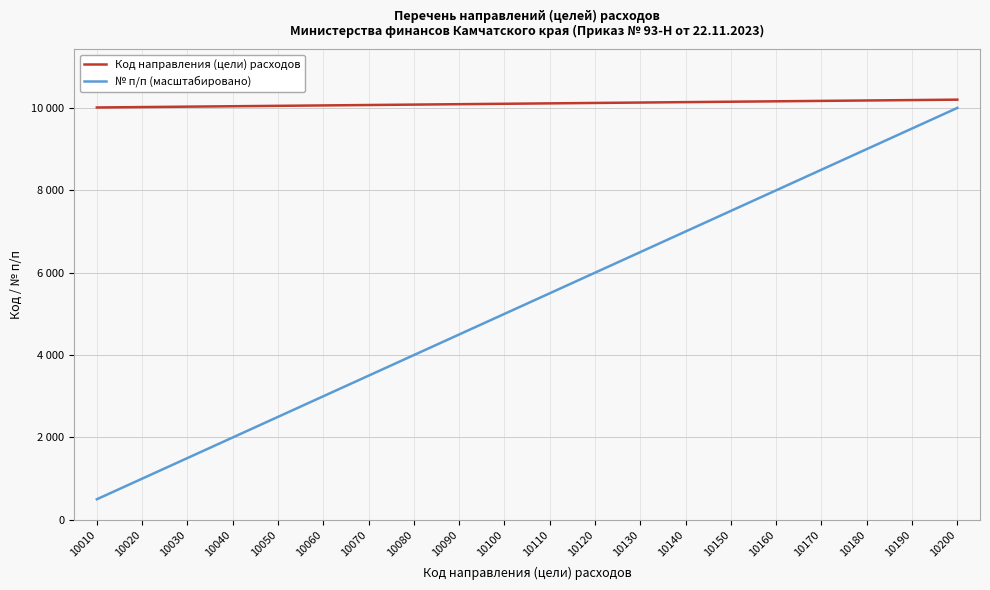

Is this an area chart (filled region under the line)?

No